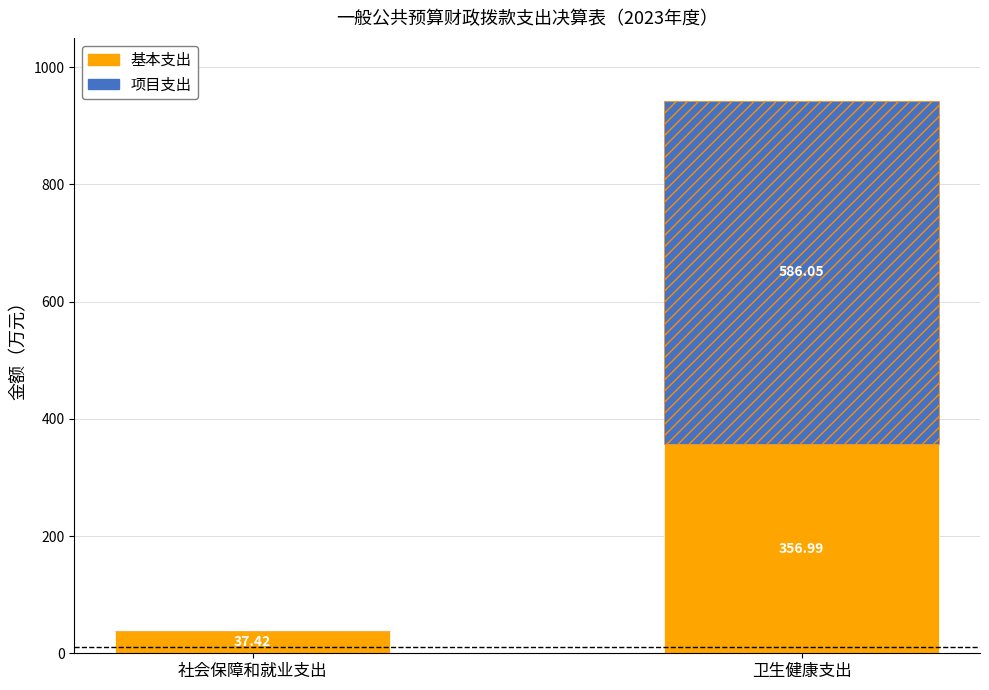

What is the total value across all series at 社会保障和就业支出?

37.4